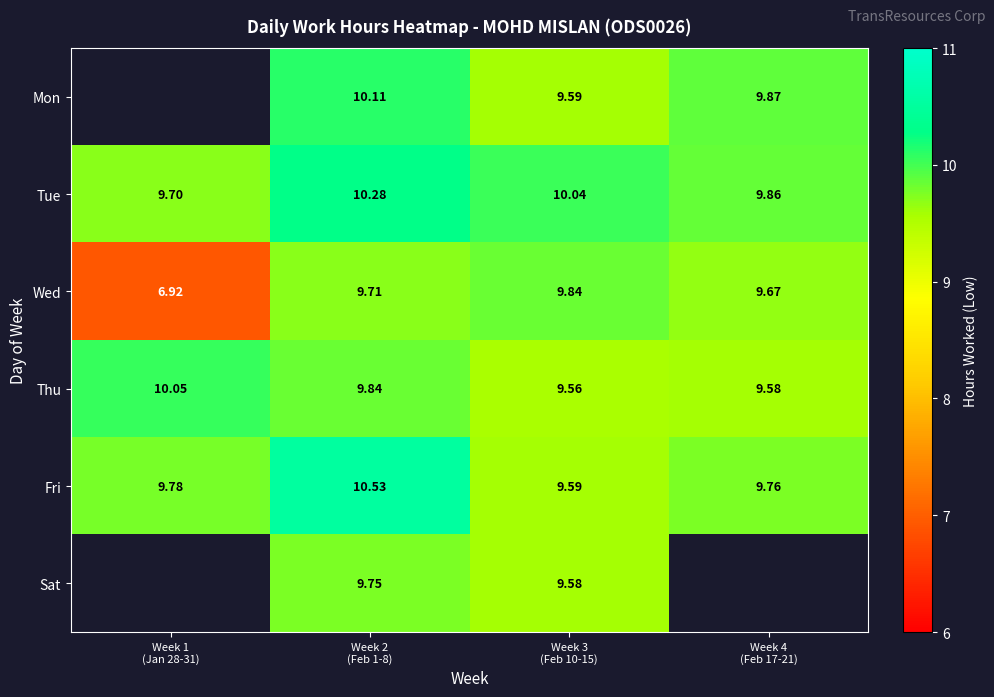

What is the difference between the highest and lowest values at Week 4
(Feb 17-21)?

0.3